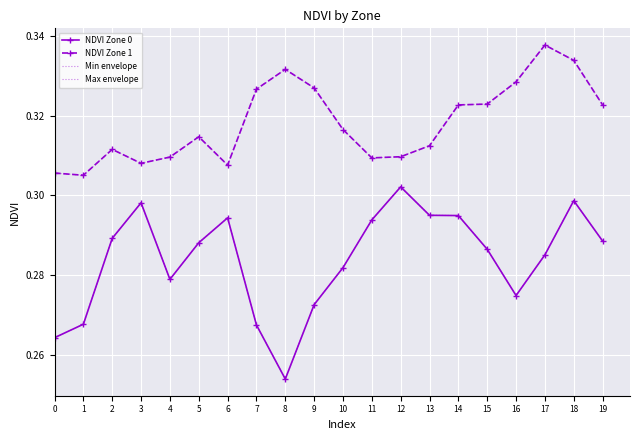

The NDVI Zone 1 series shows 0.1 at 18. True or false?

False